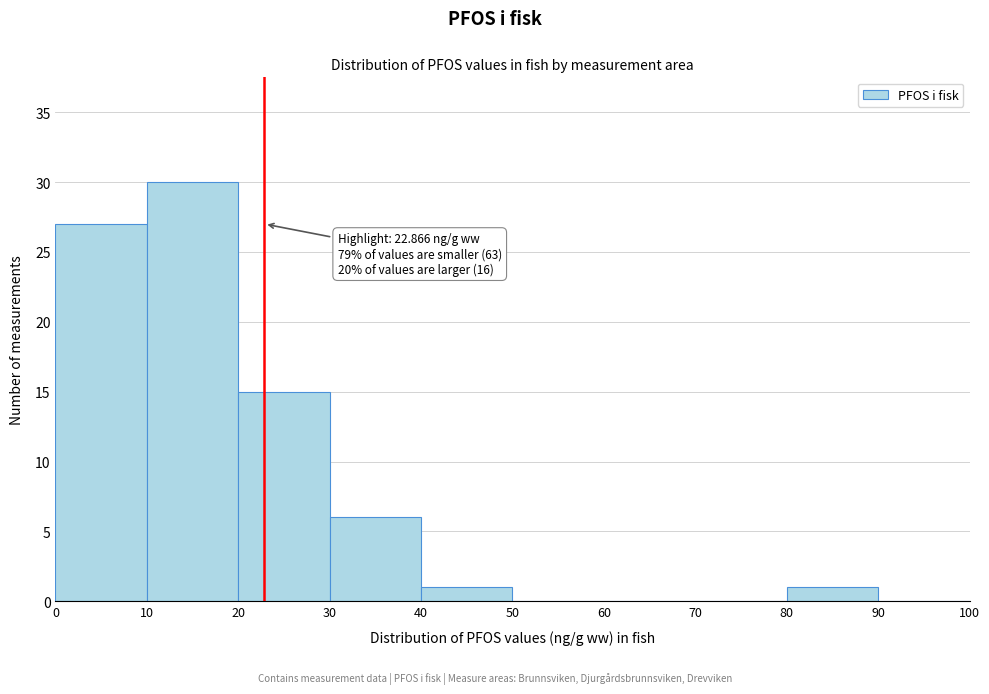

Which range on the x-axis has the tallest bar?

10 to 20